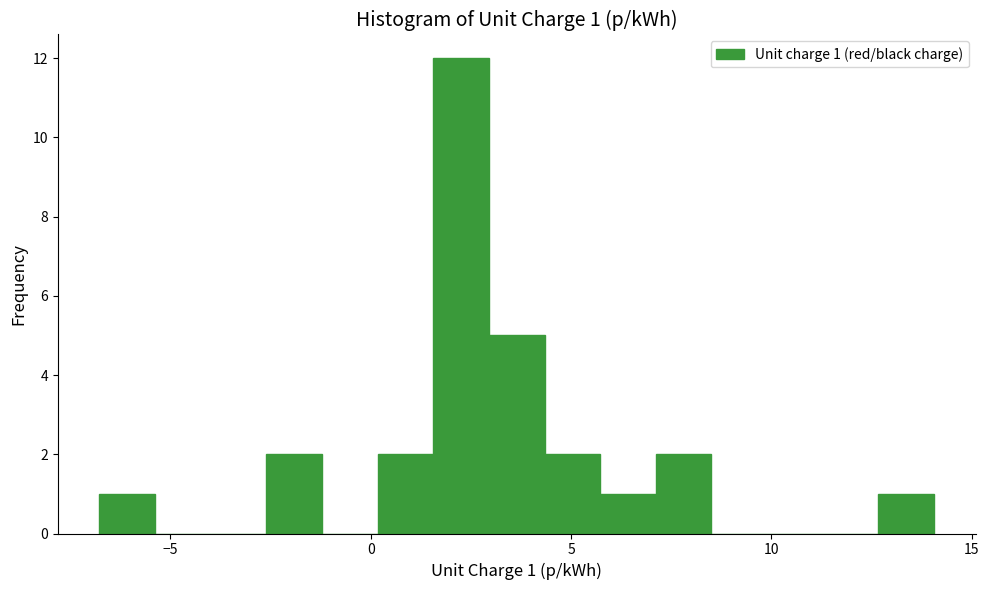

Read against the x-axis, roughly where is the centre of the tallest bar?

2.5